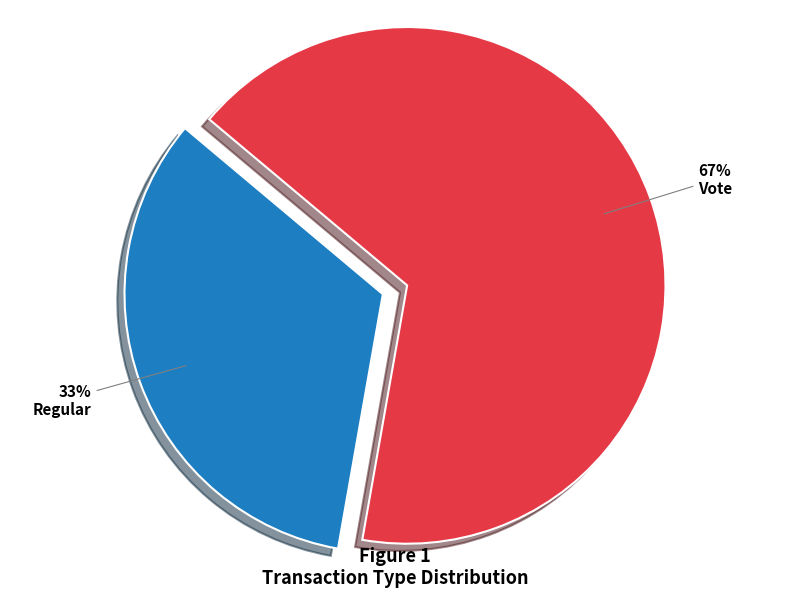

How many segments does this pie chart have?

2